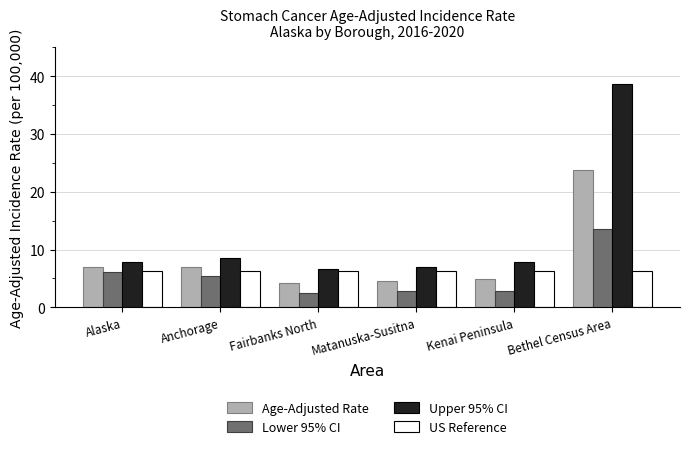

Is it true that US Reference equals 1.4 at Fairbanks North?

False